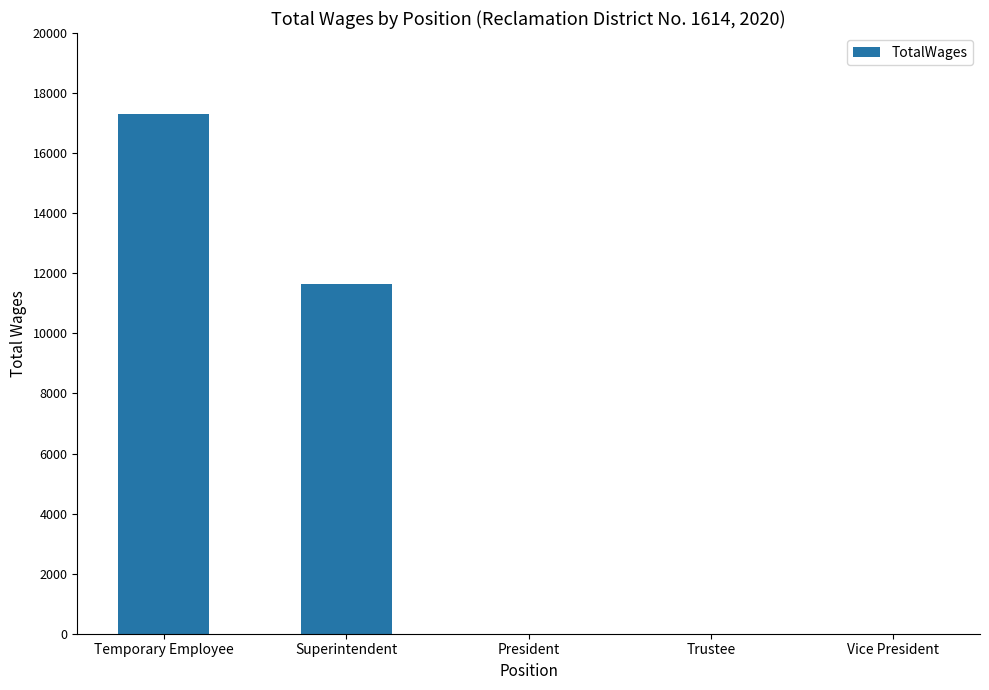

The value at President is 9665. True or false?

False